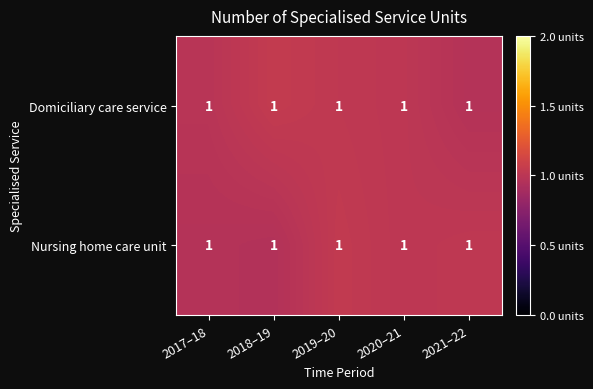

At which category is the sum across all series the highest?

2019–20